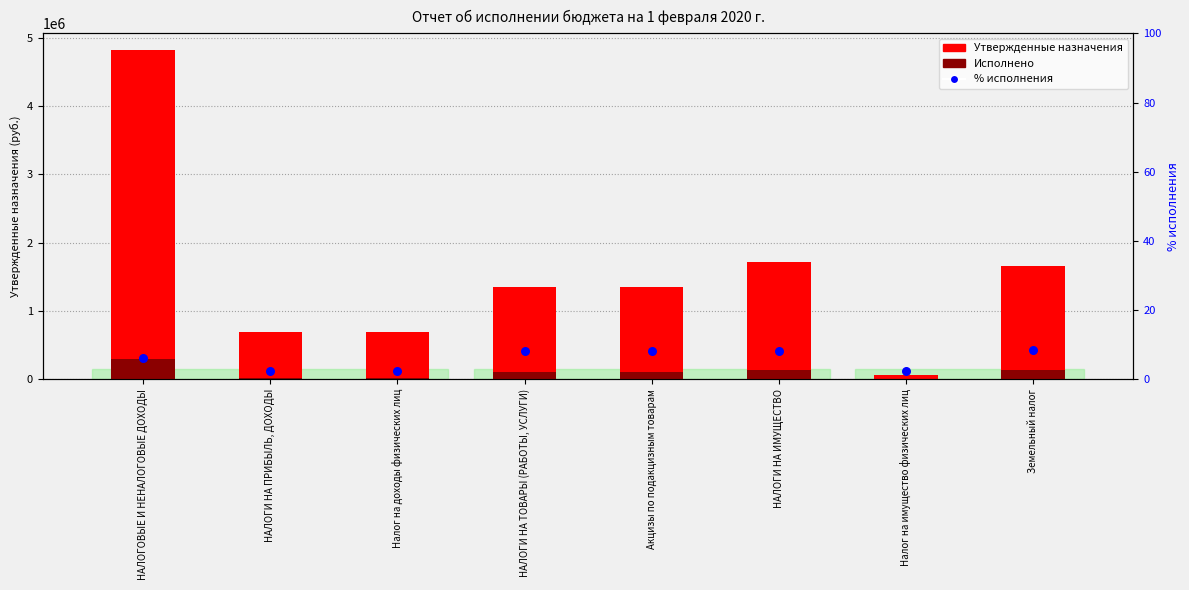

Which series contains the highest Y value?

Утвержденные назначения